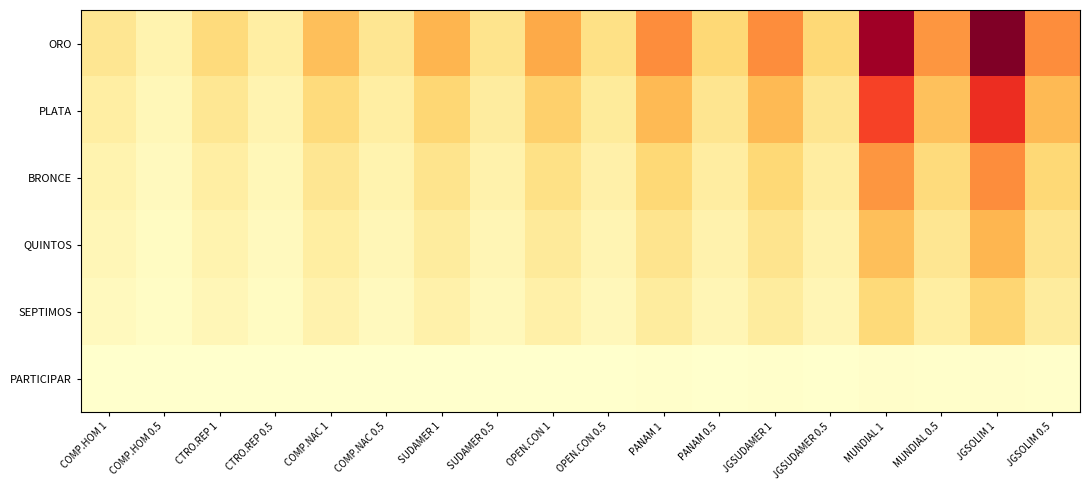

Which series has the largest range (max minus min)?

ORO